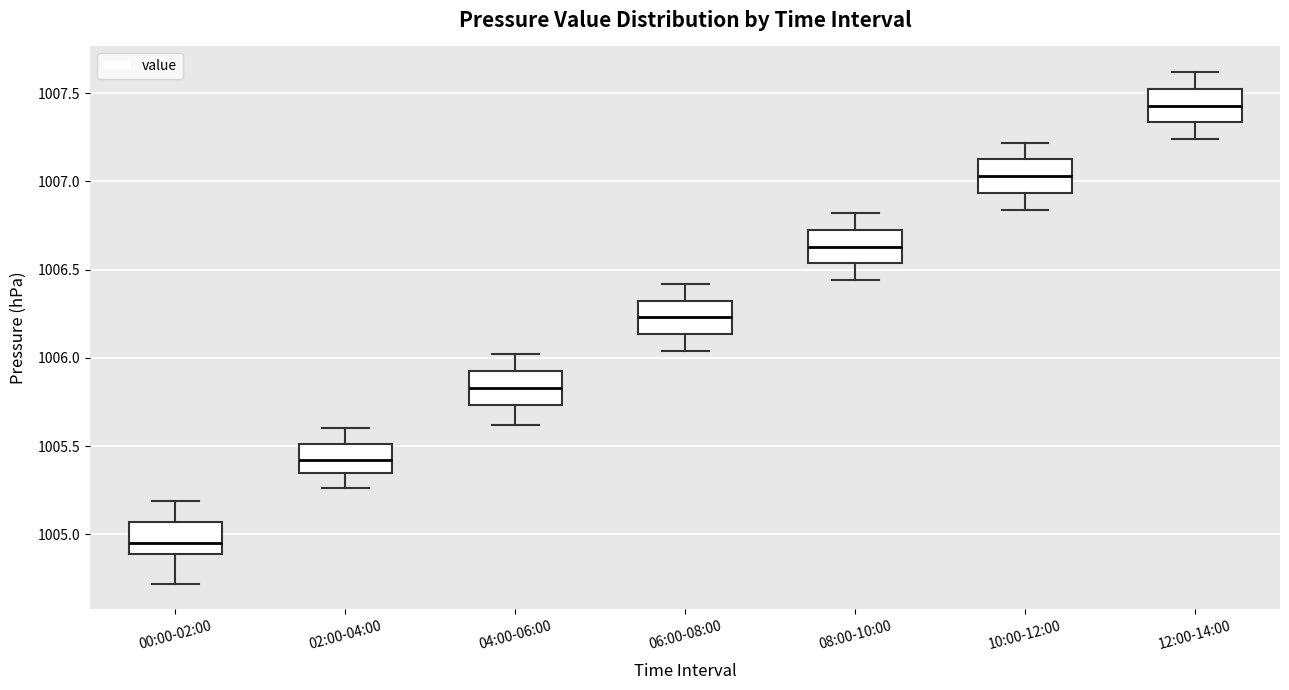

Reading left to right, transcribe this box plot: for each box, give where its median line is, the range the box spans, and where its two whiskers end, as read against the y-axis. The values are not printed on the chart, so give them approximately, as read against the axis.

00:00-02:00: median 1004.95, box 1004.90 to 1005.05, whiskers 1004.70 to 1005.20
02:00-04:00: median 1005.40, box 1005.35 to 1005.50, whiskers 1005.25 to 1005.60
04:00-06:00: median 1005.85, box 1005.75 to 1005.95, whiskers 1005.60 to 1006.00
06:00-08:00: median 1006.25, box 1006.15 to 1006.35, whiskers 1006.05 to 1006.40
08:00-10:00: median 1006.65, box 1006.55 to 1006.75, whiskers 1006.45 to 1006.80
10:00-12:00: median 1007.05, box 1006.95 to 1007.15, whiskers 1006.85 to 1007.20
12:00-14:00: median 1007.45, box 1007.35 to 1007.55, whiskers 1007.25 to 1007.60